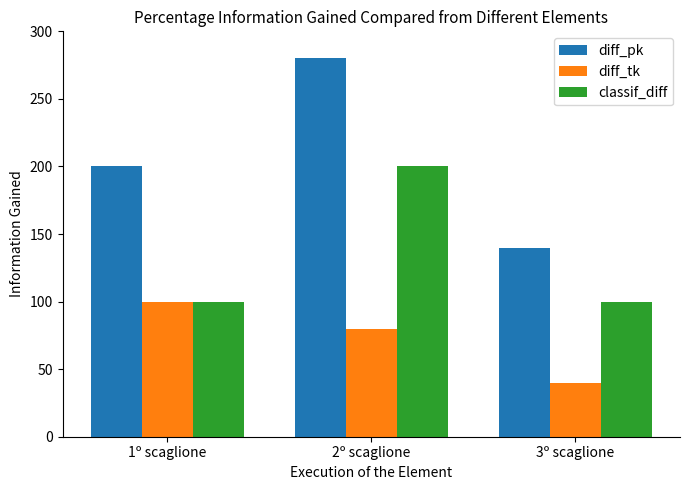

Reading left to right, extract all data points from this chart.

diff_pk: 1º scaglione=200	2º scaglione=280	3º scaglione=140
diff_tk: 1º scaglione=100	2º scaglione=80	3º scaglione=40
classif_diff: 1º scaglione=100	2º scaglione=200	3º scaglione=100